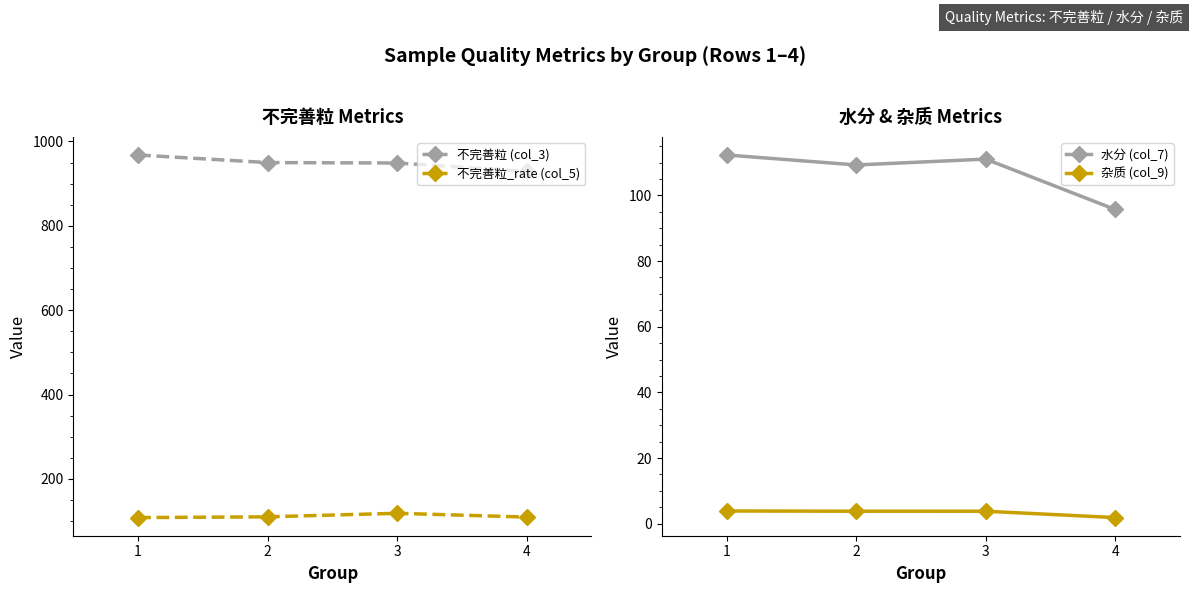

What is the sum of the 水分 (col_7) values at 2 and 1?

221.5